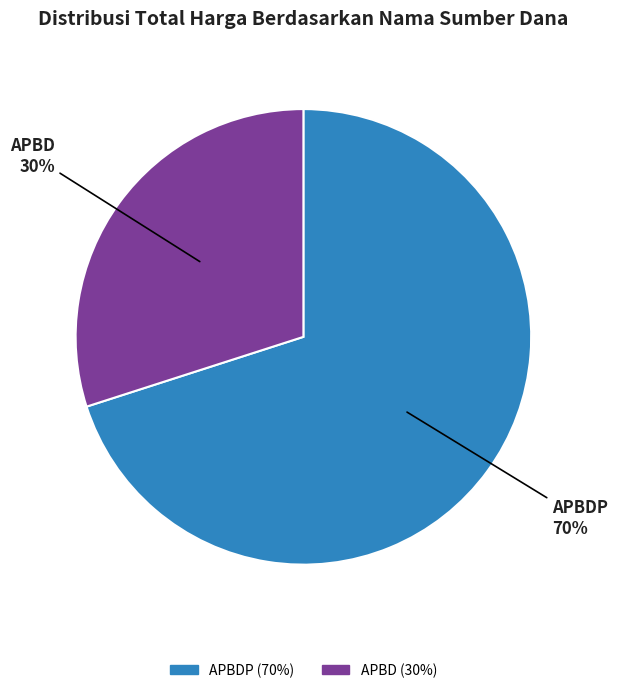

To the nearest percent, what is the average slice percentage?

50%